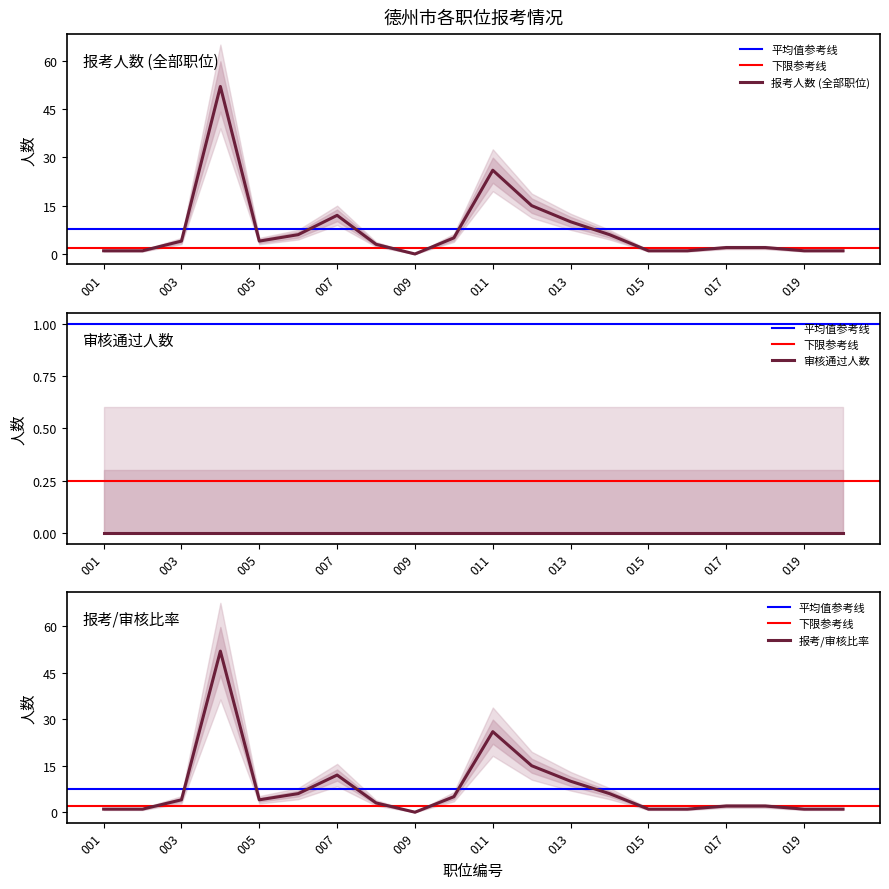

List the labels in order of value, largest first.

004, 011, 012, 007, 013, 006, 014, 010, 003, 005, 008, 017, 018, 001, 002, 015, 016, 019, 020, 009